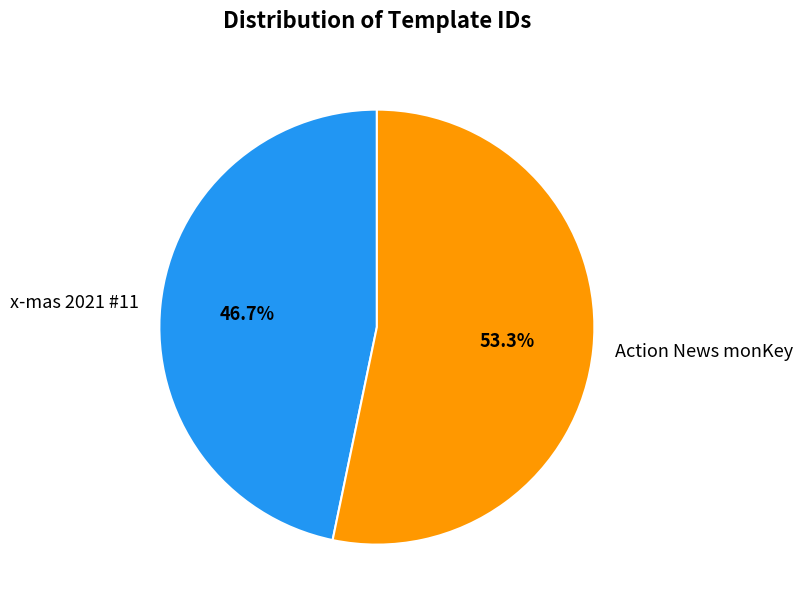

To the nearest percent, what is the difference between the largest and smallest slice percentages?

7%